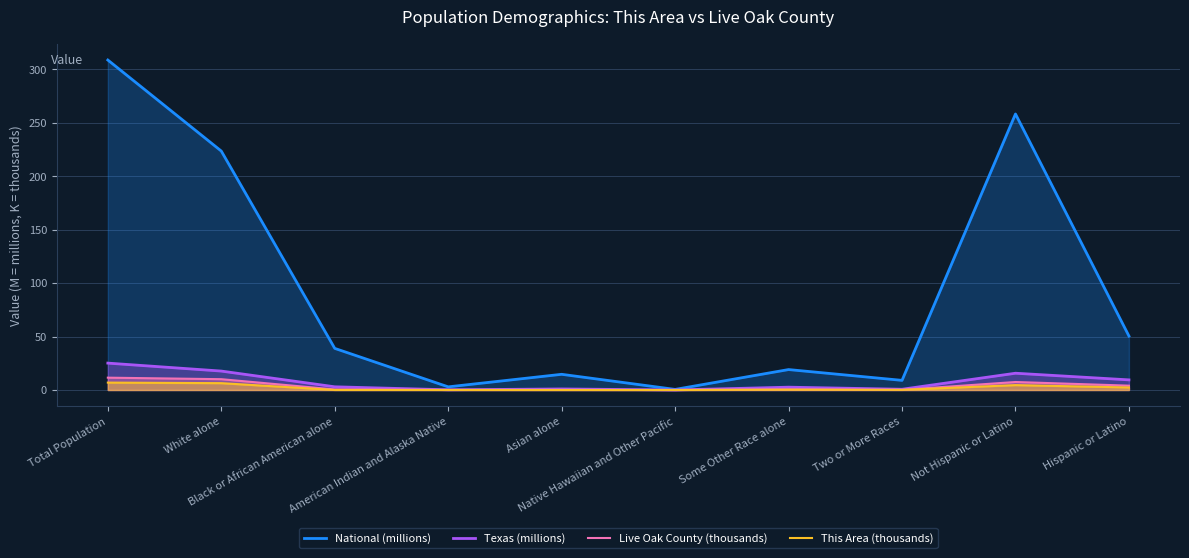

How many values in This Area (thousands) are above zero?

9